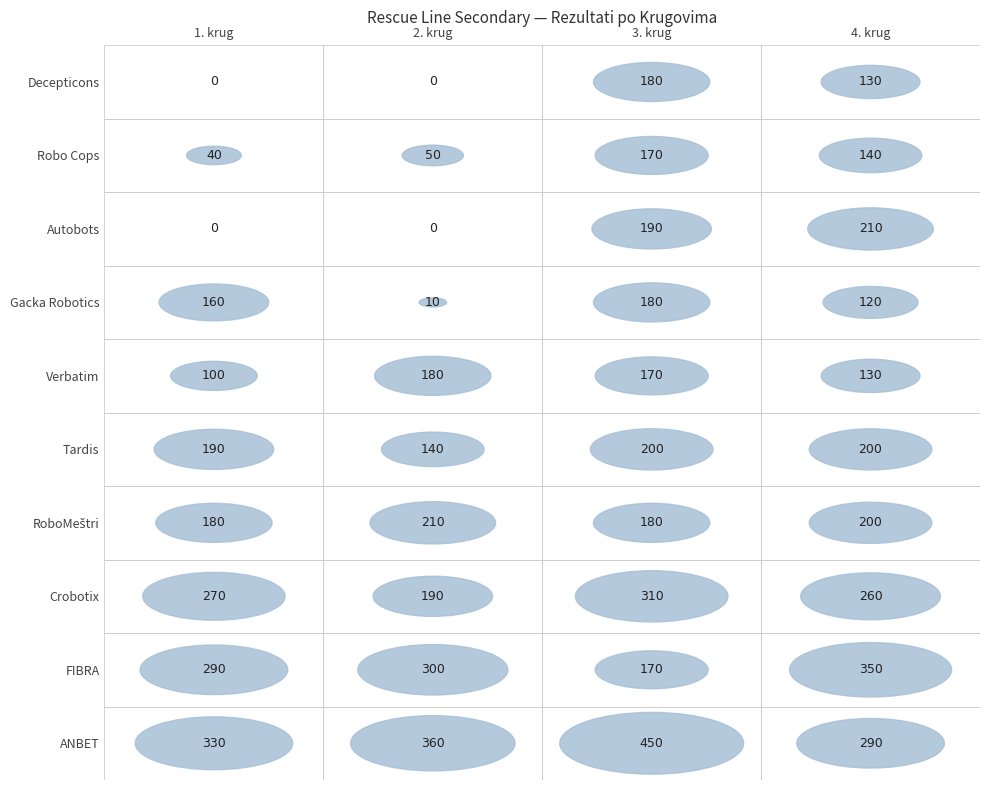

How many distinct data groups are displayed?

10